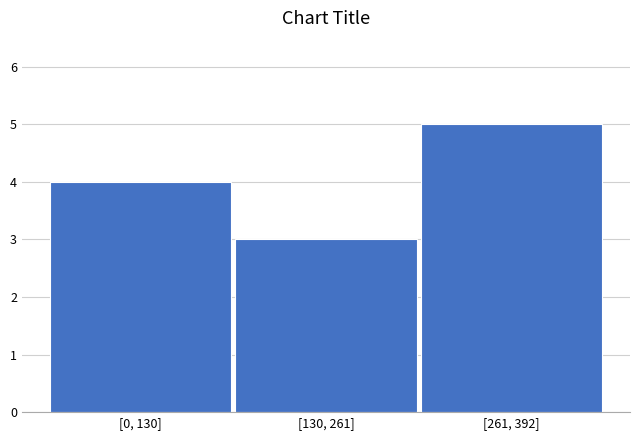

Reading left to right, extract all data points from this chart.

4	3	5